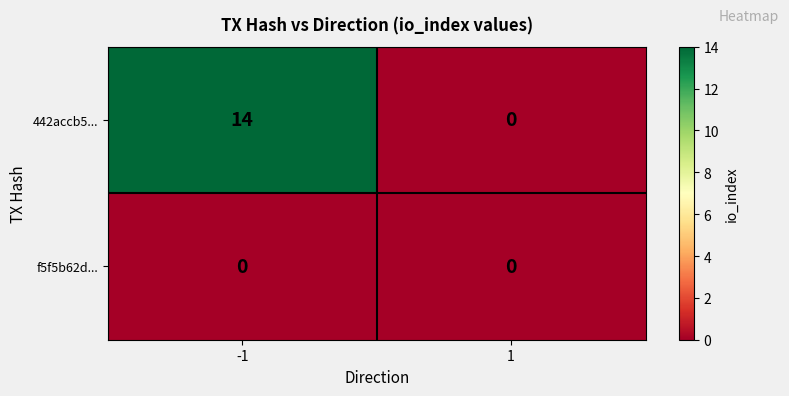

How many distinct data groups are displayed?

2